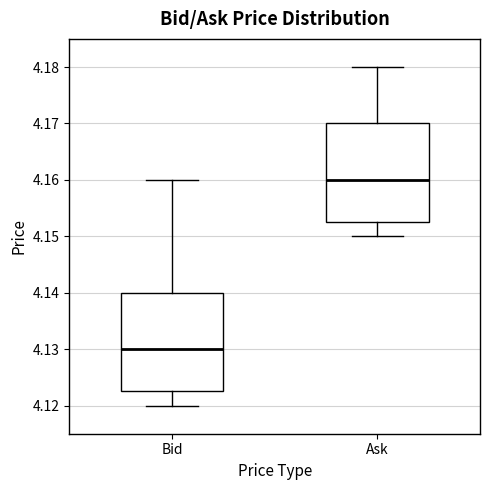

Reading left to right, read every box against the y-axis: the position of its median line, the range the box covers, and the ends of its whiskers. The values are not printed on the chart, so give them approximately, as read against the axis.

Bid: median 4.130, box 4.123 to 4.140, whiskers 4.120 to 4.160
Ask: median 4.160, box 4.153 to 4.170, whiskers 4.150 to 4.180